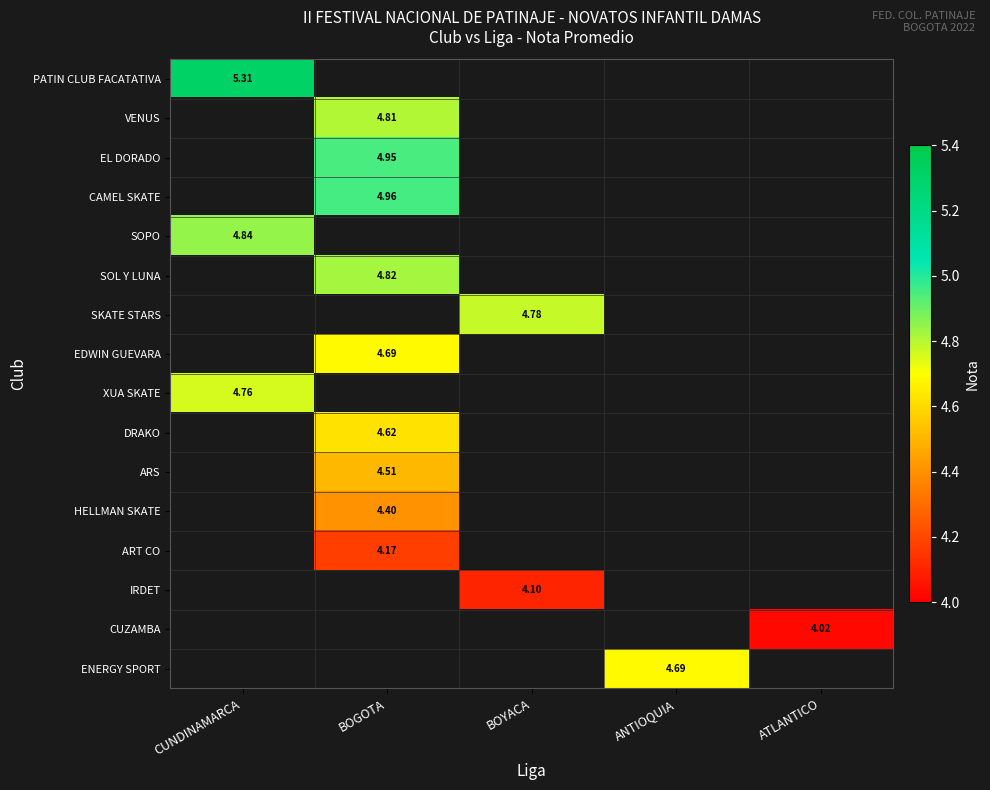

Which label corresponds to the smallest value in the chart?

ATLANTICO